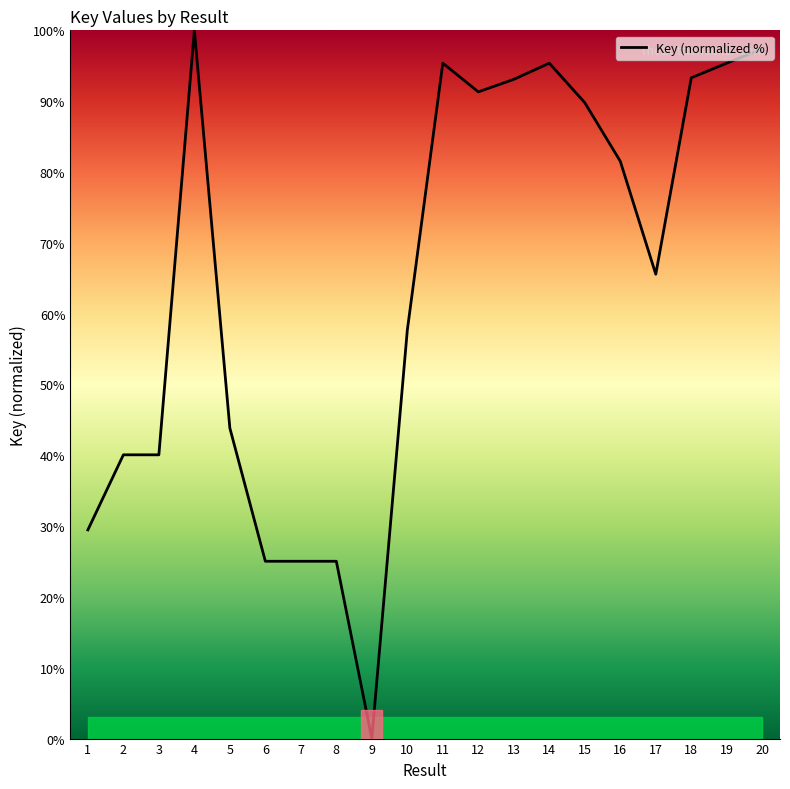

Does the chart display data point markers on the line(s)?

No